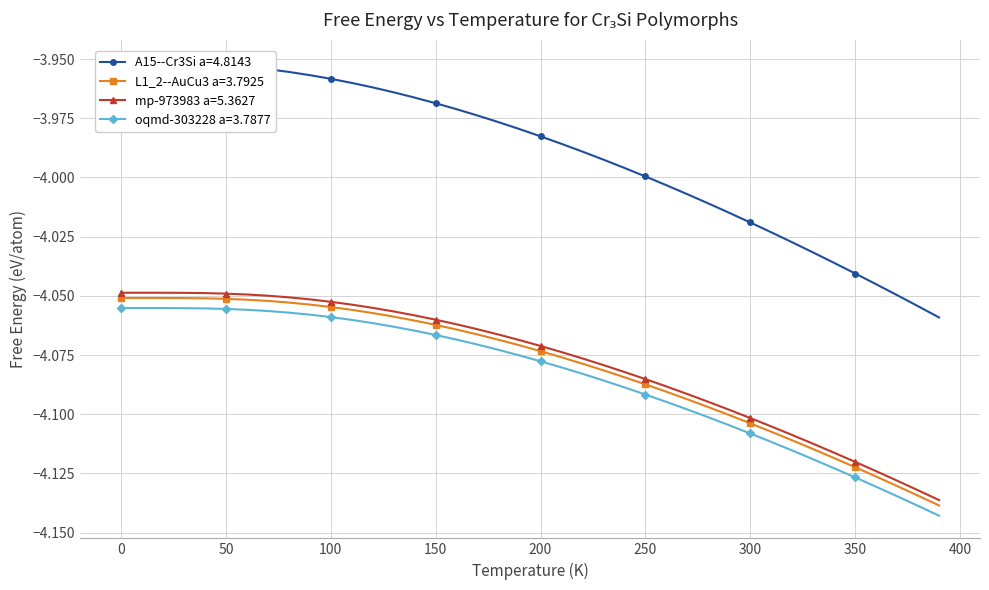

What is the value of the A15--Cr3Si a=4.8143 point at the 4th from the left?

-4.0